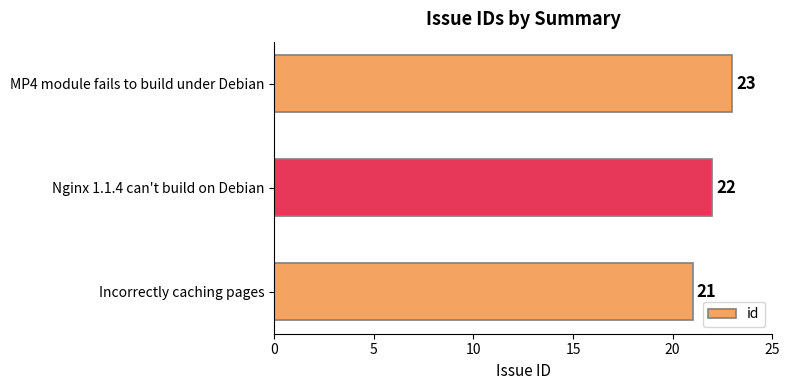

What is the approximate value at MP4 module fails to build under Debian?

23